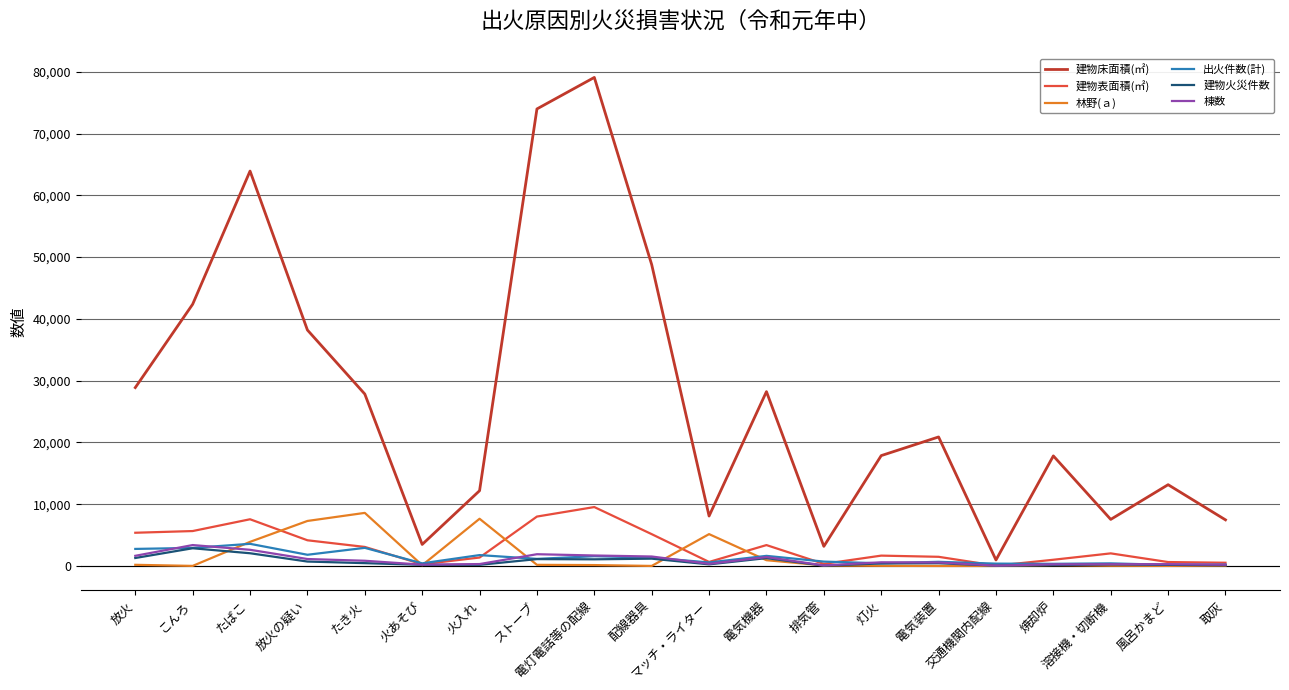

What is the average value of the 出火件数(計) series?

1290